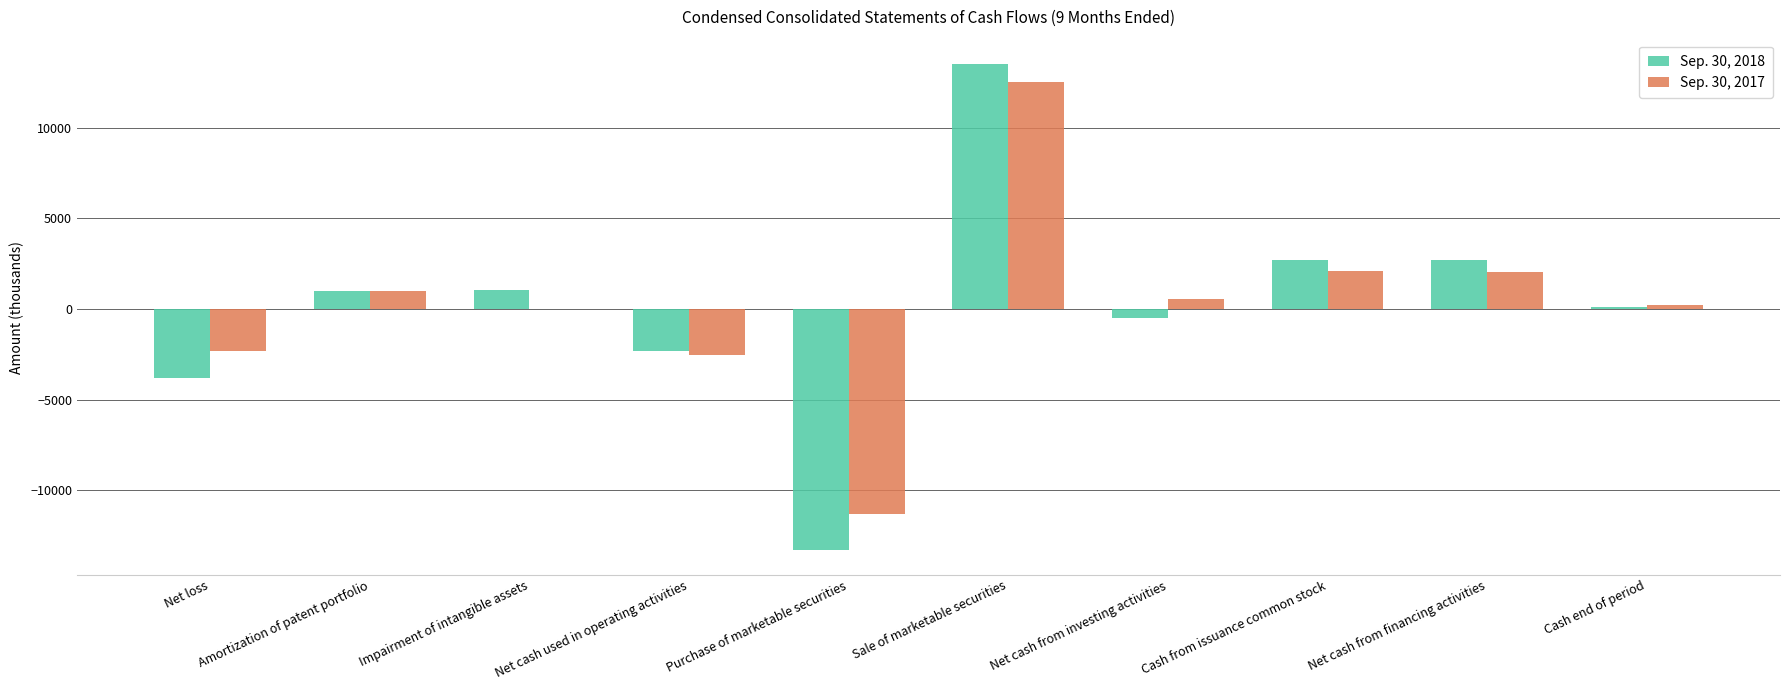

At which category does the chart reach its peak across all series?

Sale of marketable securities